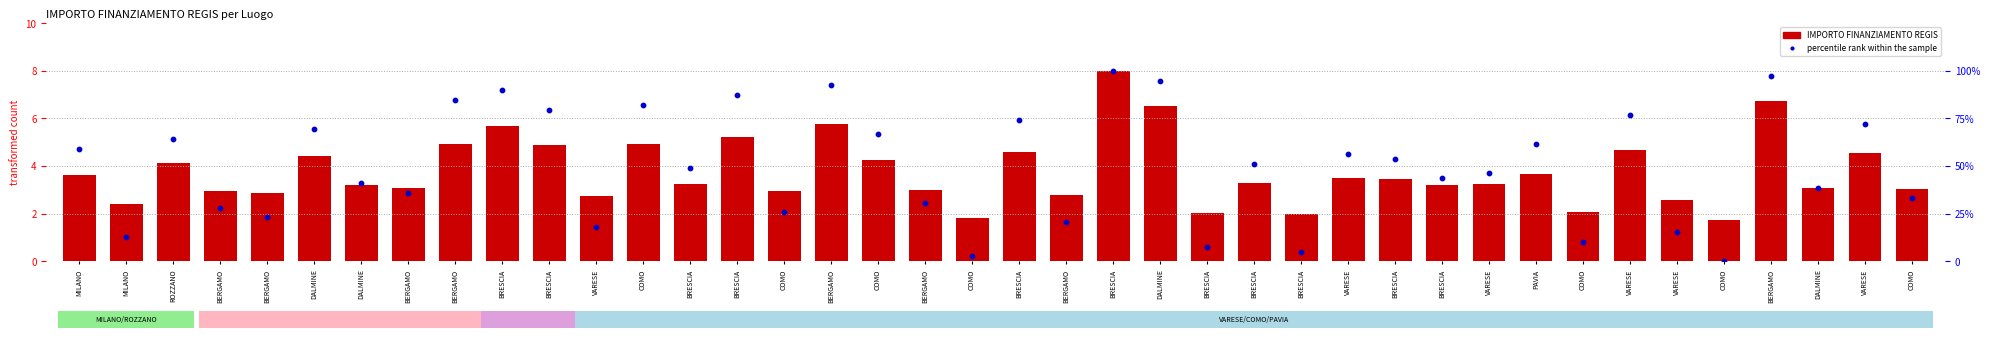

Which series reaches the maximum Y coordinate?

percentile rank within the sample